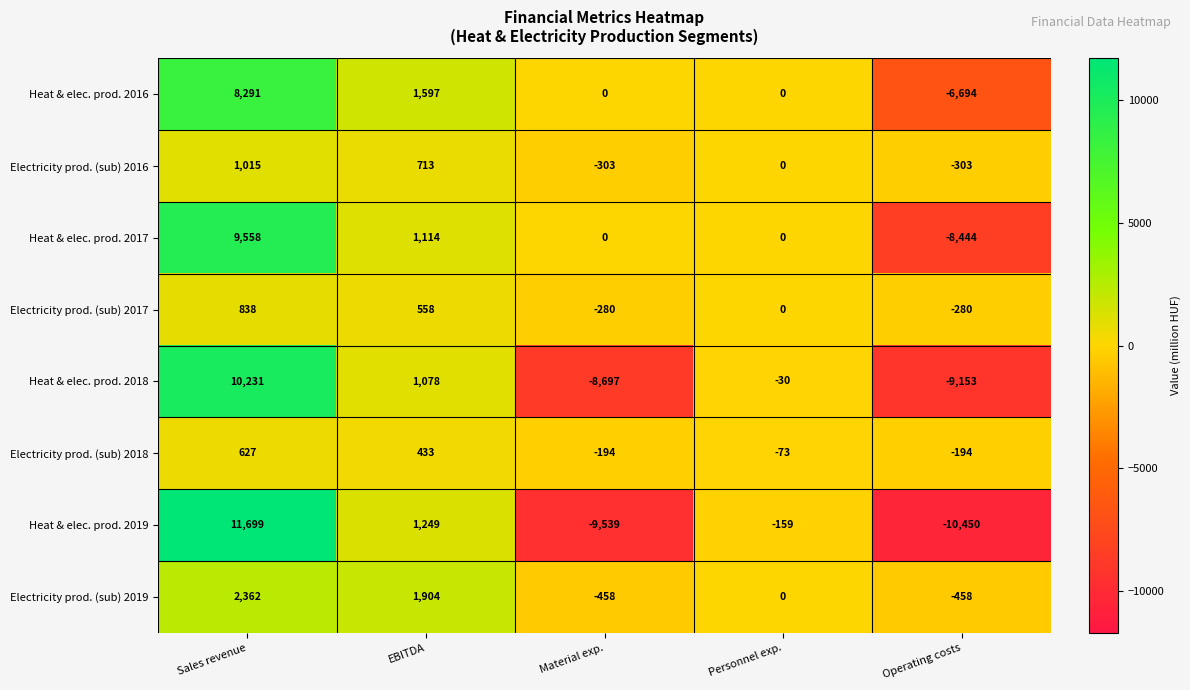

The Electricity prod. (sub) 2018 series shows 433 at EBITDA. True or false?

True